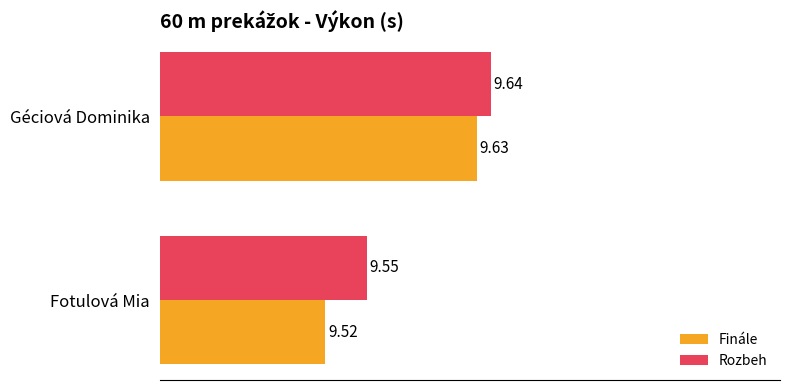

At which category is the sum across all series the highest?

Géciová Dominika